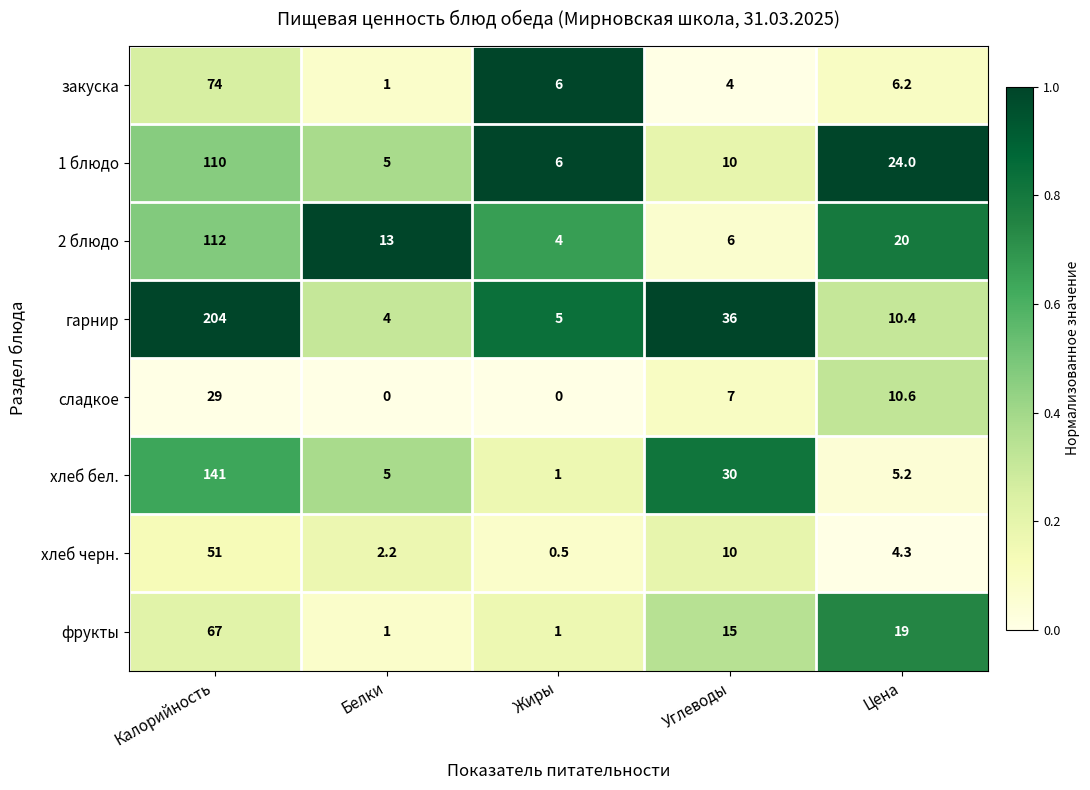

What is the approximate value of хлеб бел. at Жиры?

1.0